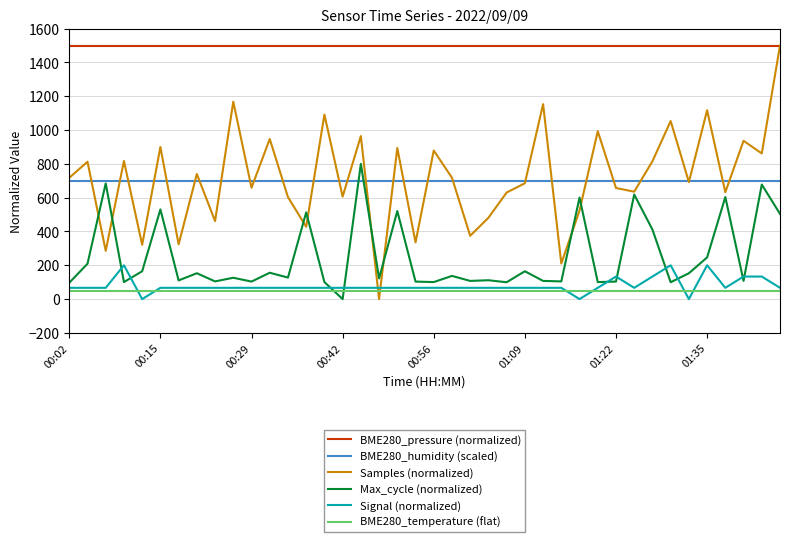

What is the highest value of the BME280_humidity (scaled) series?

700.0